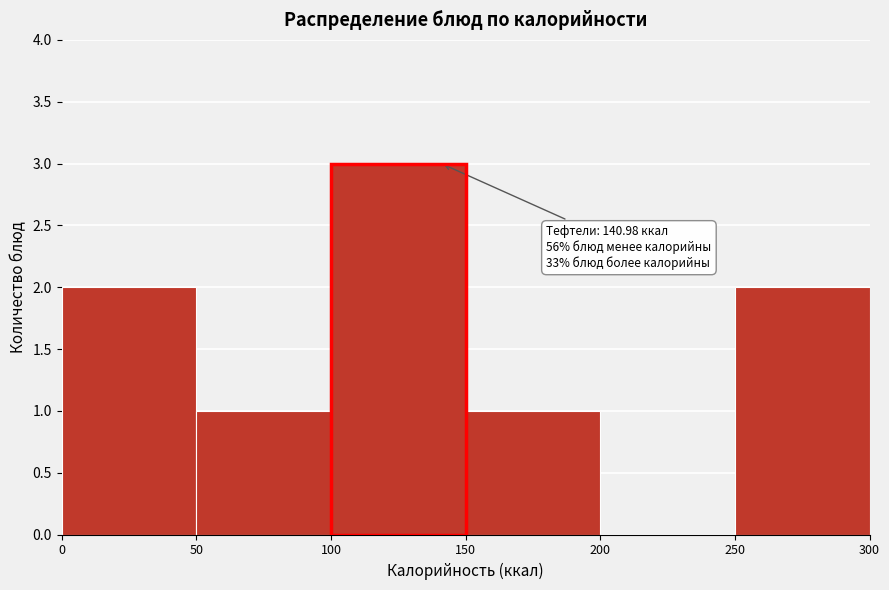

Which range on the x-axis has the tallest bar?

100 to 150